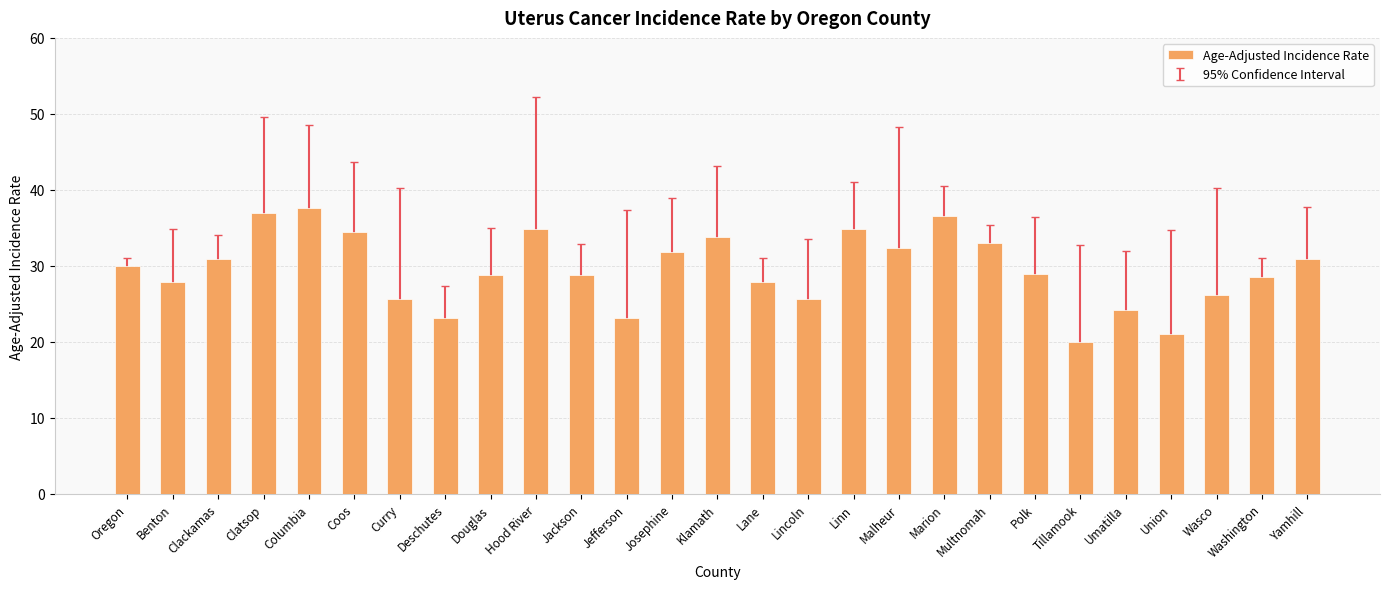

Count the number of data series in this chart.

1